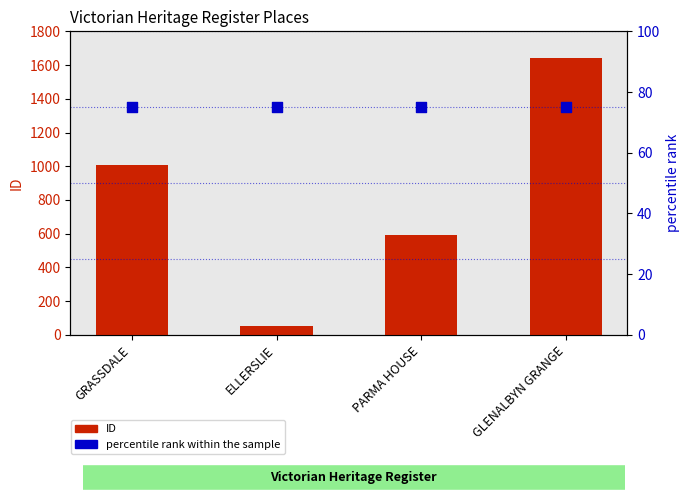

At how many categories does at least one series exceed 871?

2